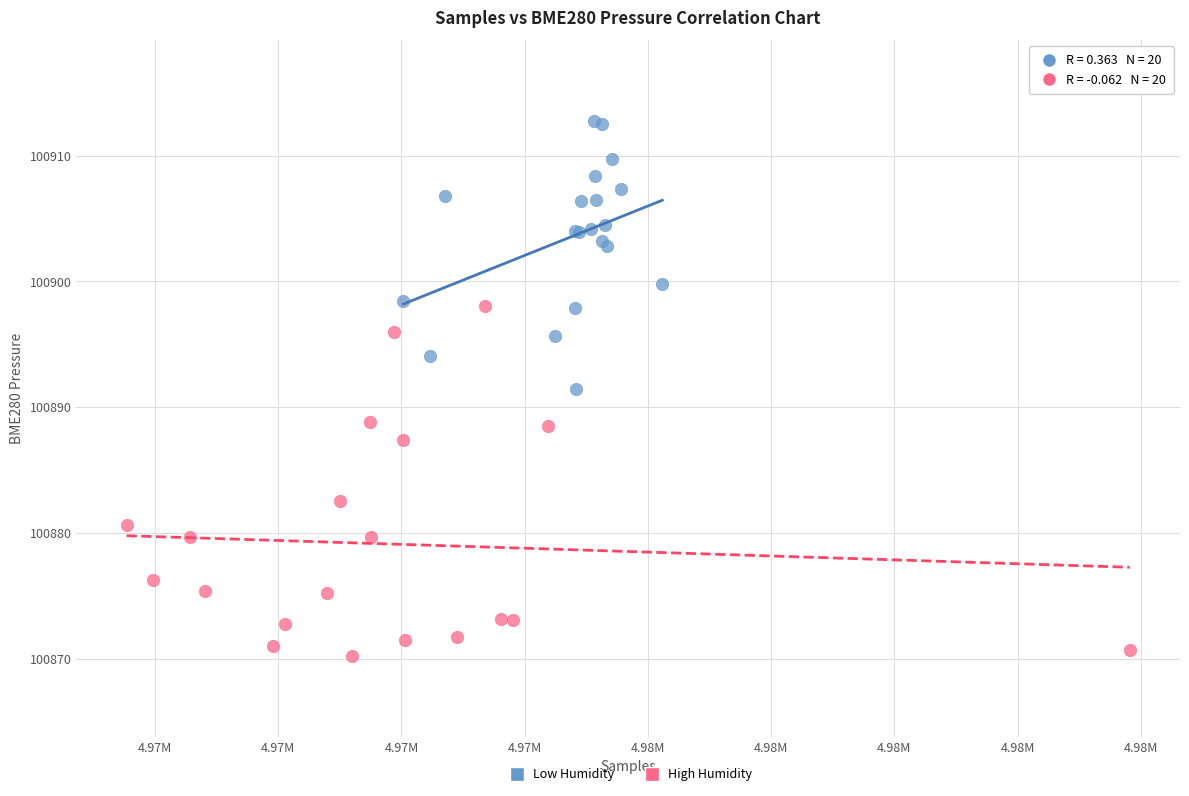

Which series contains the highest Y value?

Low Humidity